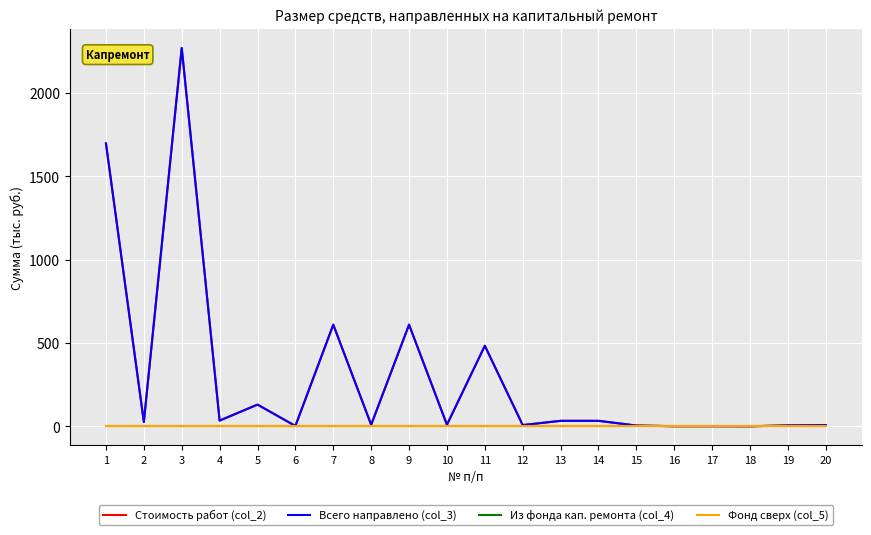

Does the chart have visible grid lines?

Yes